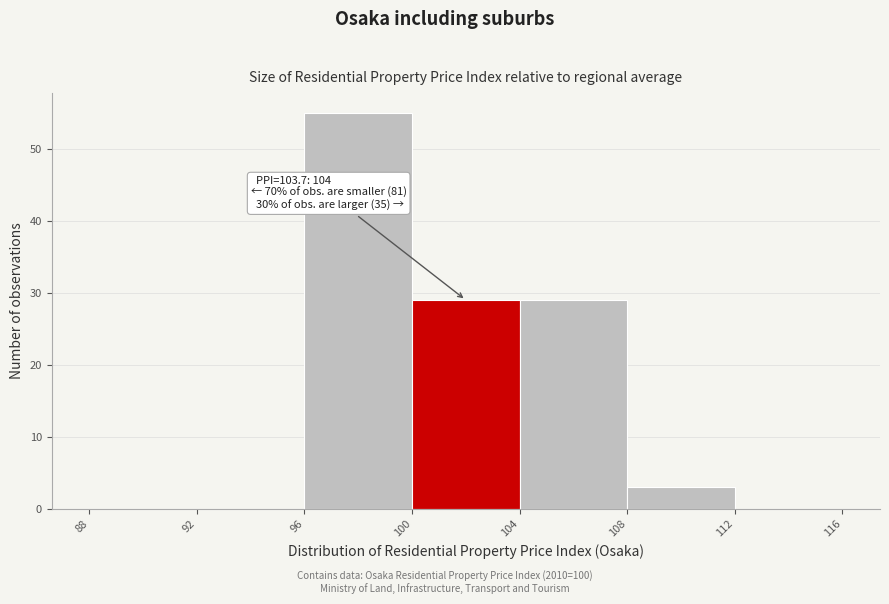

Which range on the x-axis has the tallest bar?

96 to 100